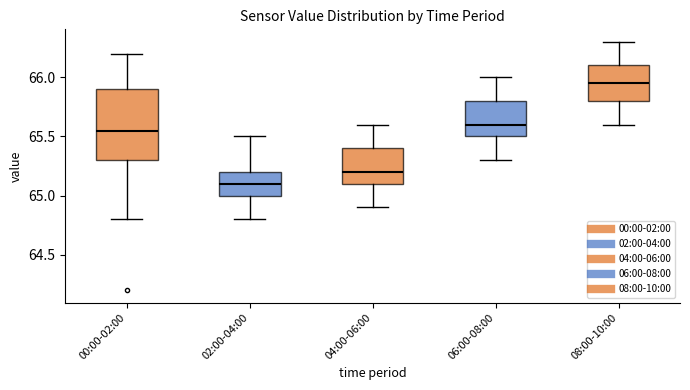

Which box is the tallest, from its lower edge to its upper edge?

00:00-02:00